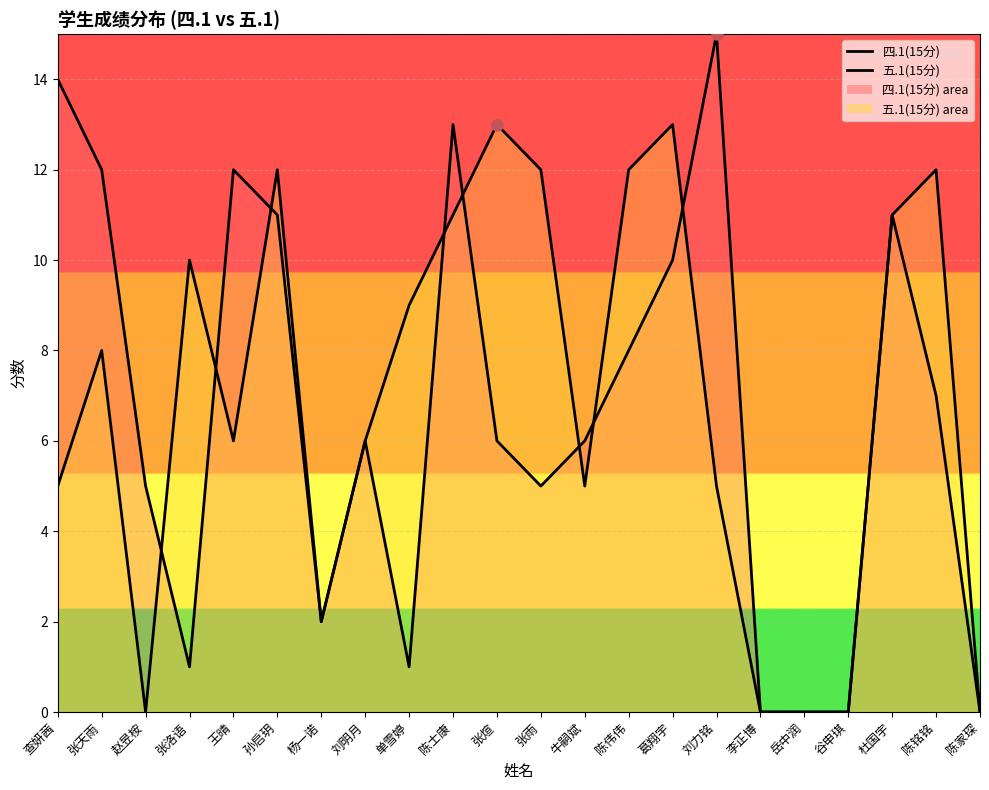

How many positive values does the 四.1(15分) series have?

18